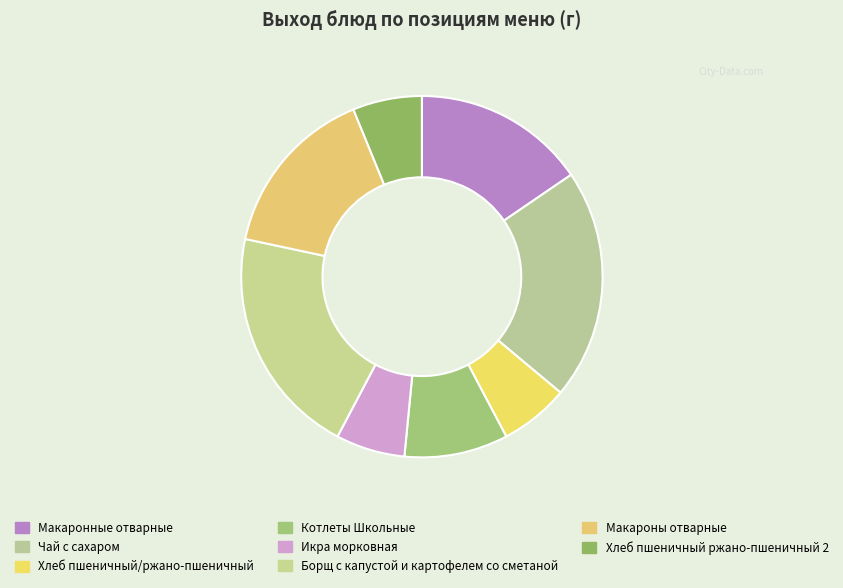

Is Макаронные отварные the majority of the pie?

No